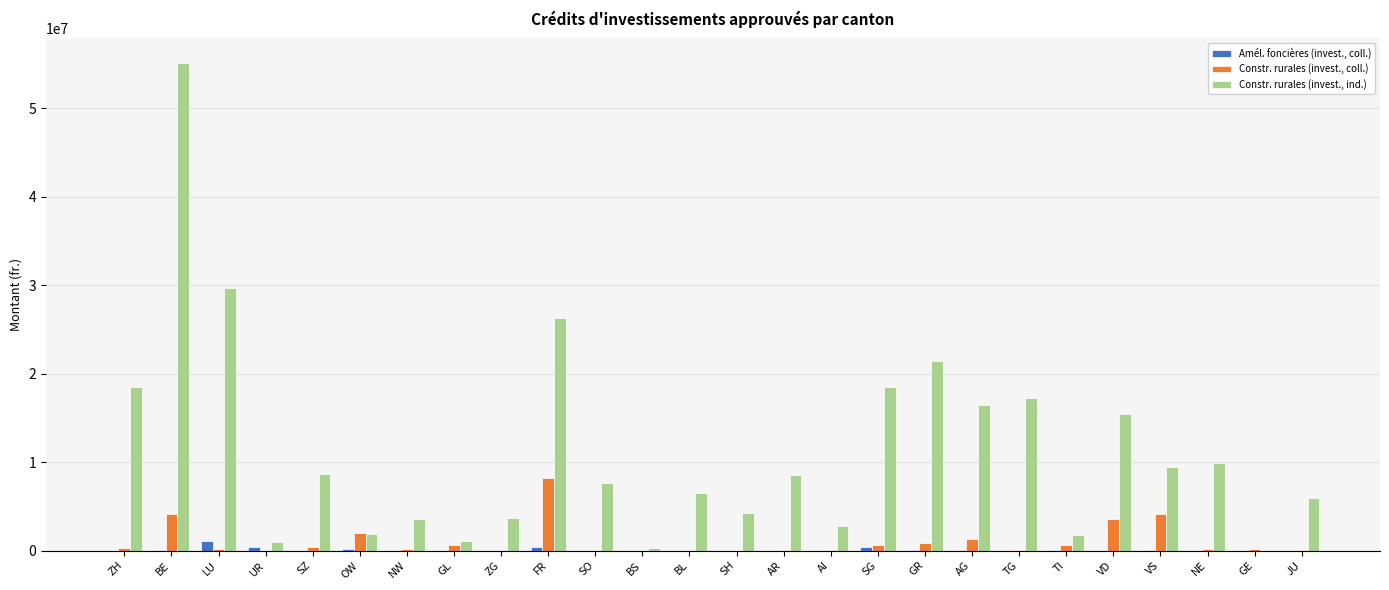

Which category has the highest value across all series?

BE